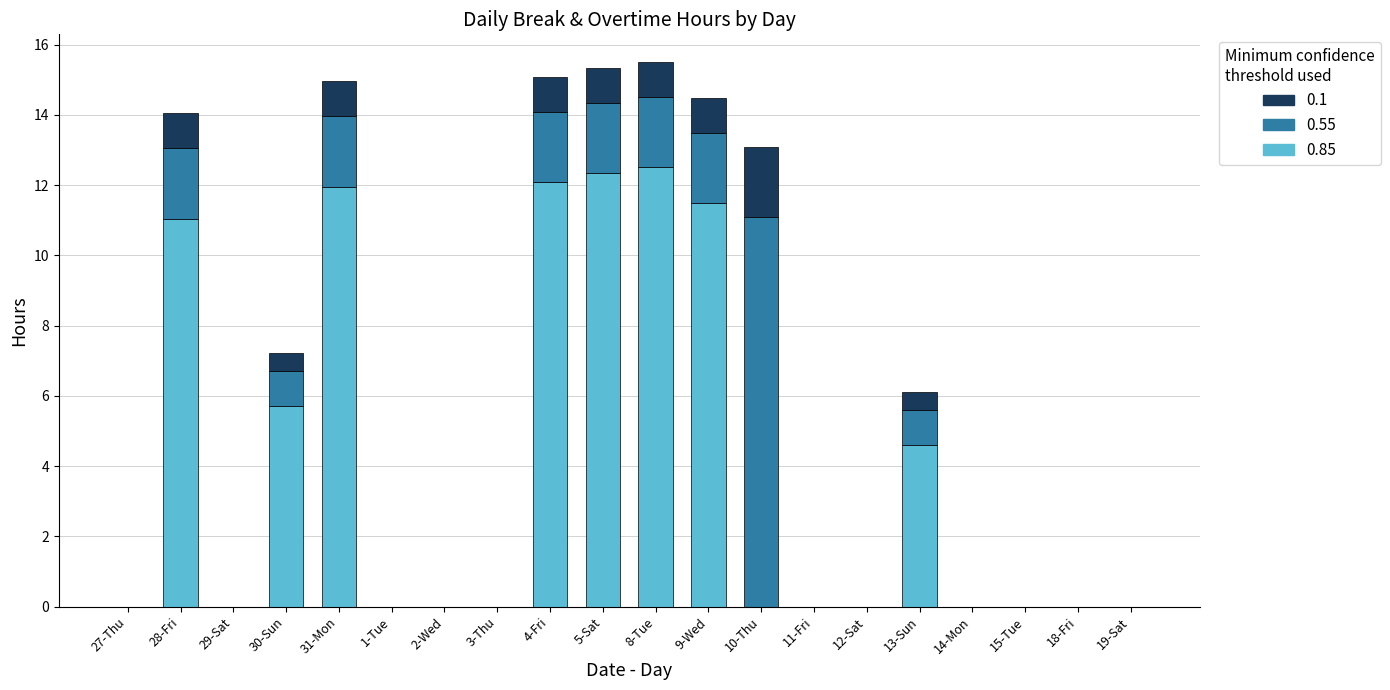

The 0.85 series shows -5.7 at 29-Sat. True or false?

False